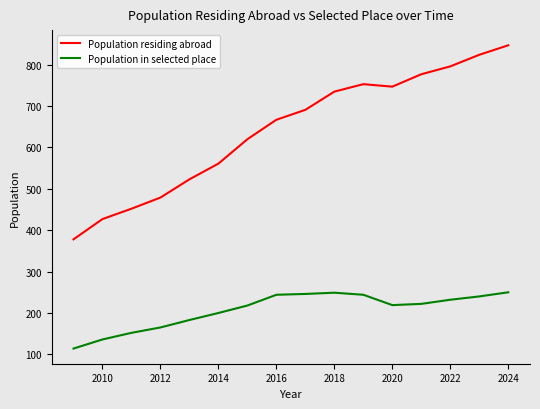

What is the average value of the Population in selected place series?

207